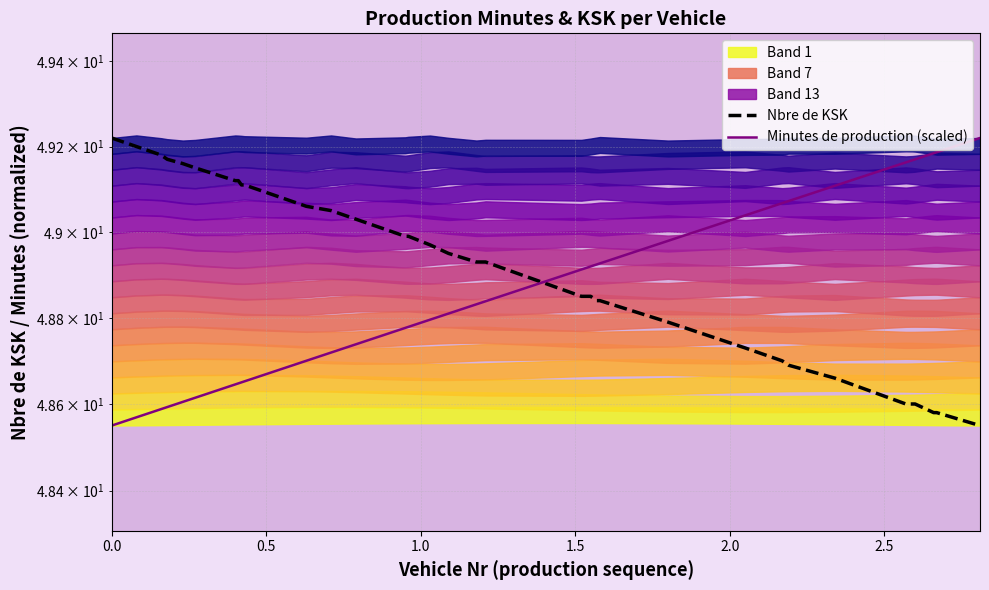

What is the sum of all Minutes de production (scaled) values?

1759.2